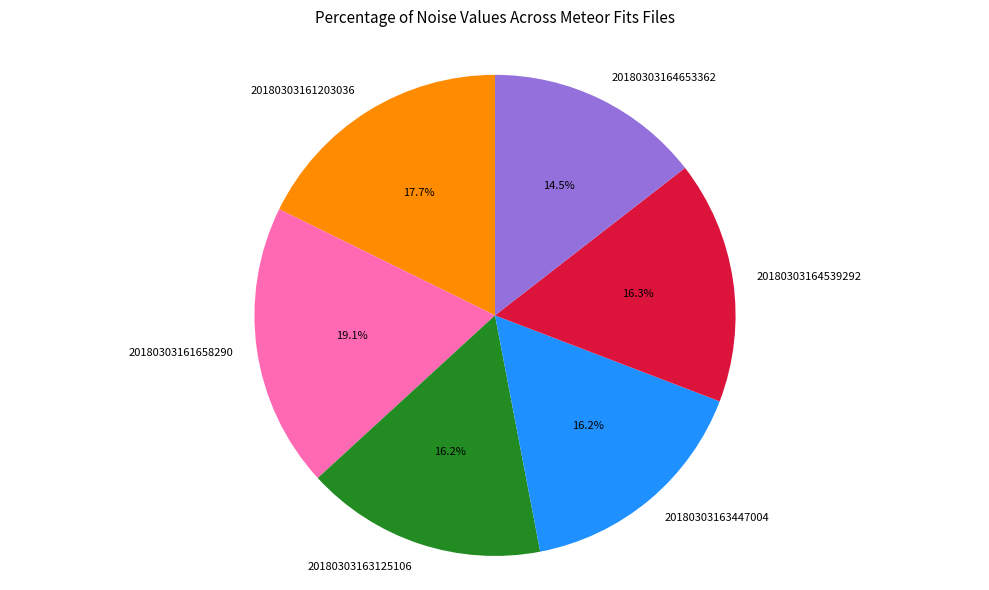

Is it true that 20180303163125106 is 4% of the pie?

False